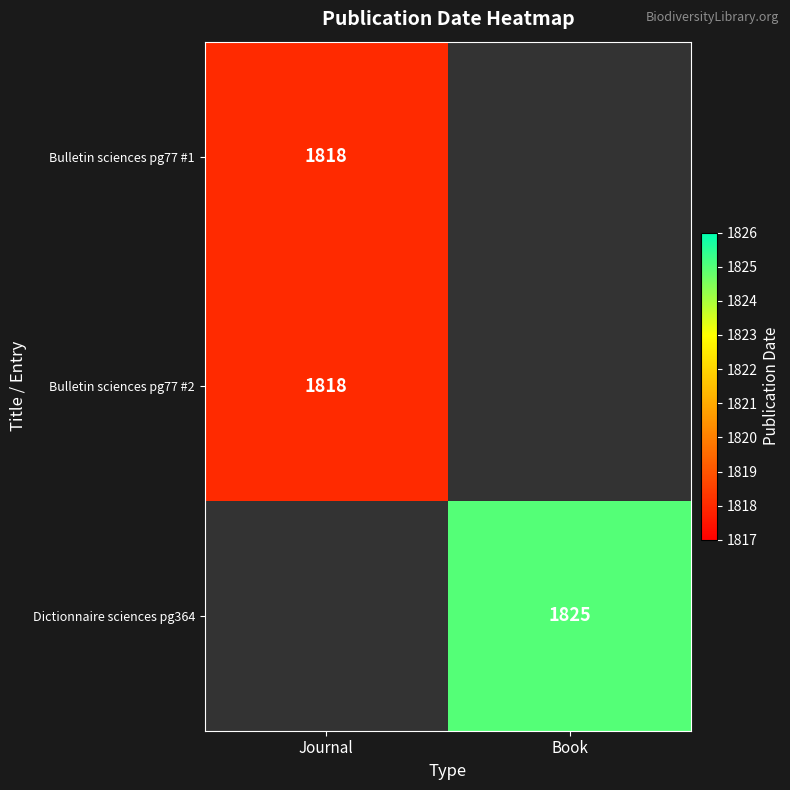

Is the value of Bulletin sciences pg77 #2 at Journal greater than the value of Dictionnaire sciences pg364 at Book?

No